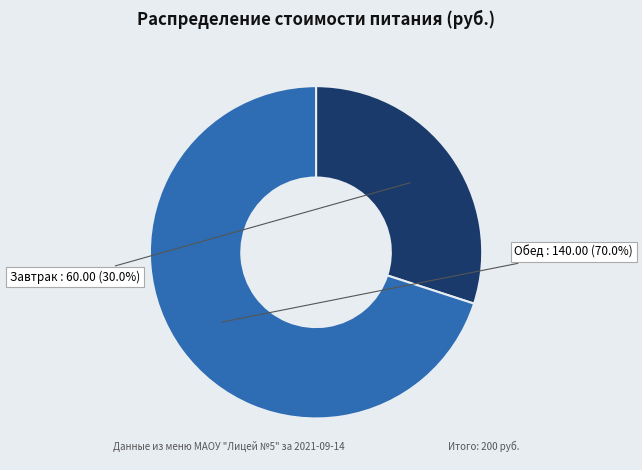

What percentage do Завтрак and Обед together represent?

100.0%